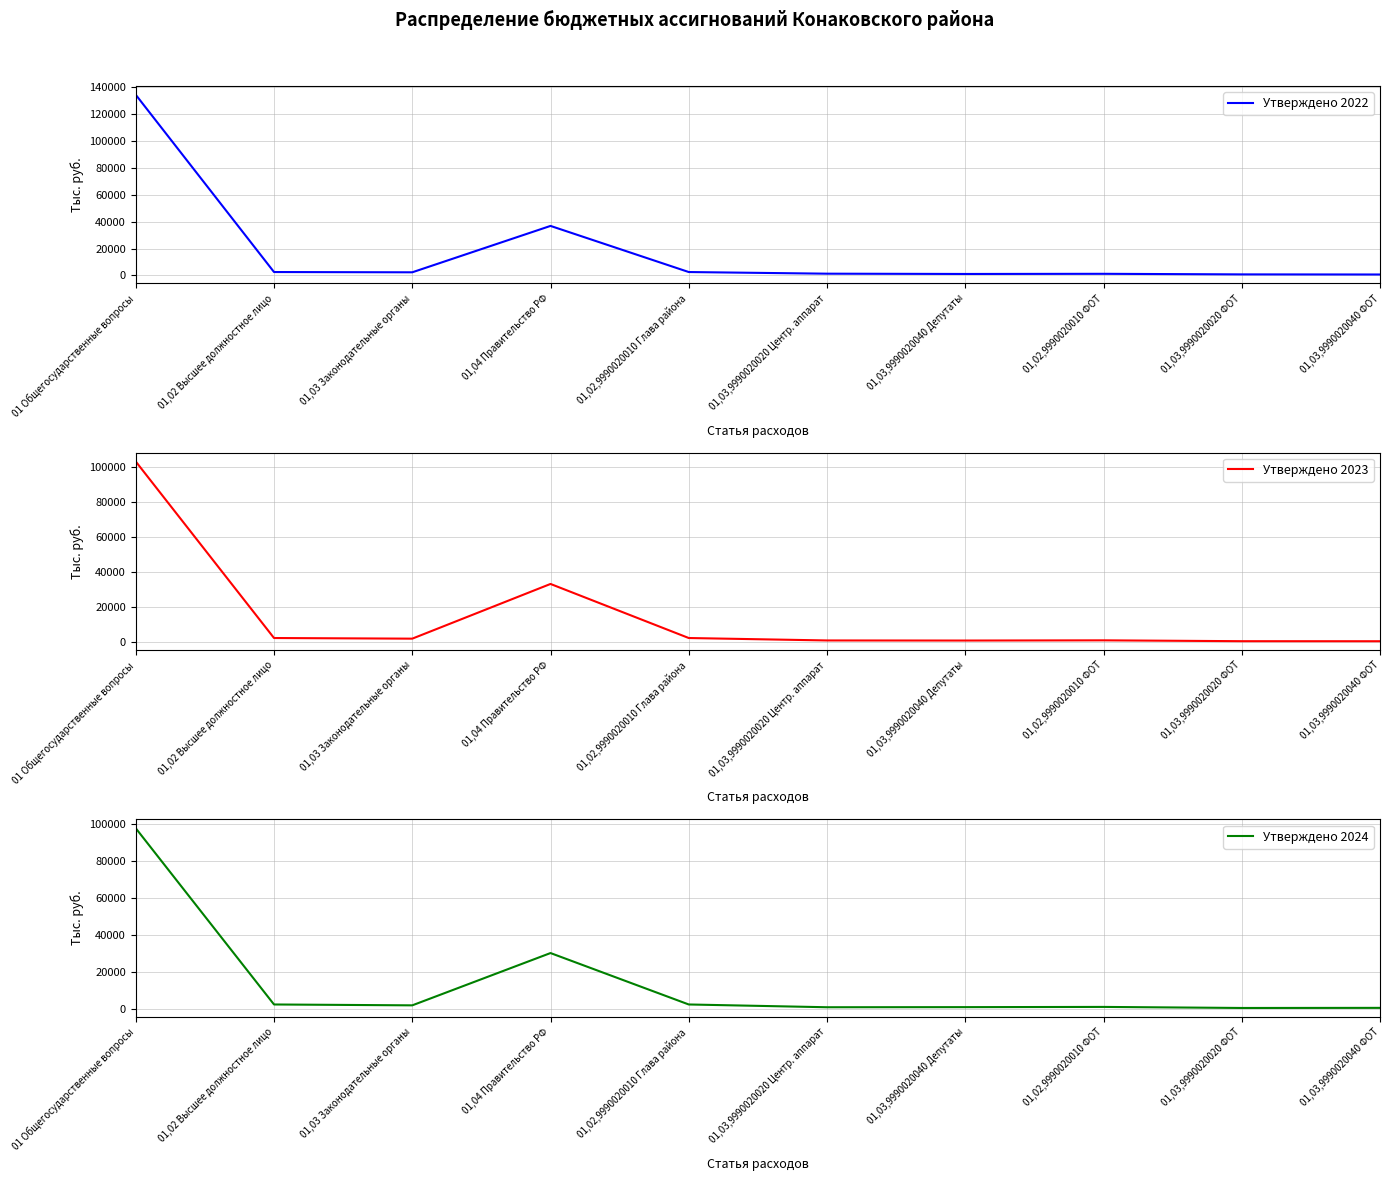

Is it true that Утверждено 2023 equals 1638.6 at 01,02,9990020010 Глава района?

False